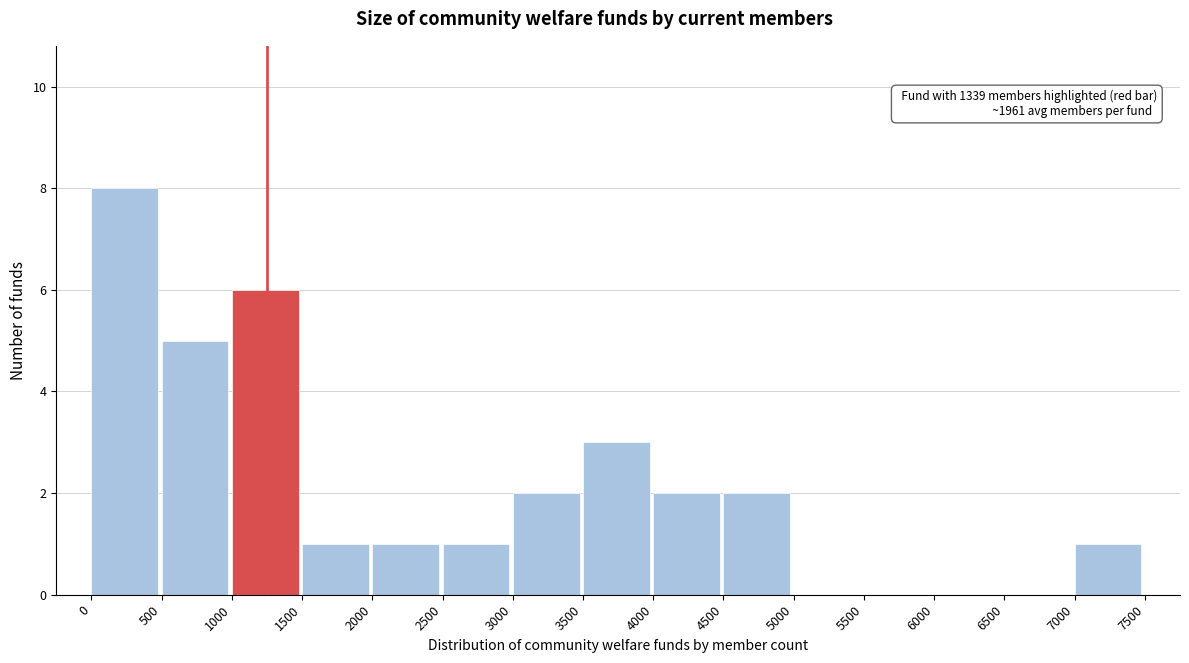

Which range on the x-axis has the tallest bar?

0 to 500